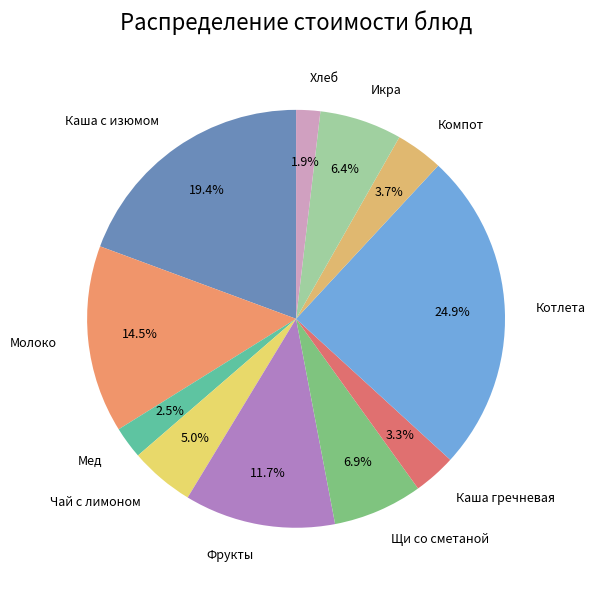

Is there a majority slice in this chart?

No